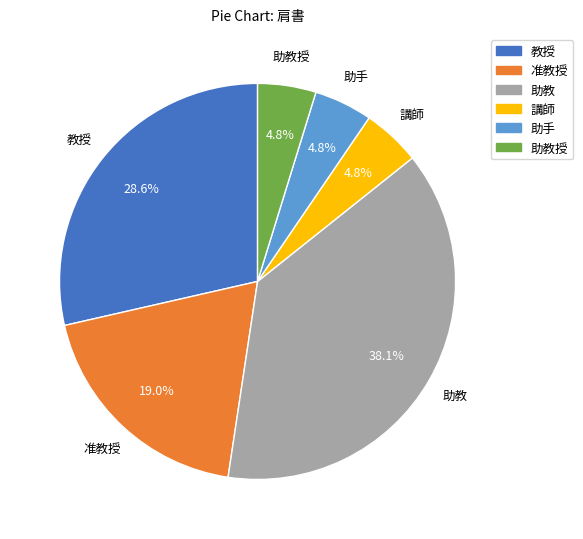

Does any single category account for the majority?

No